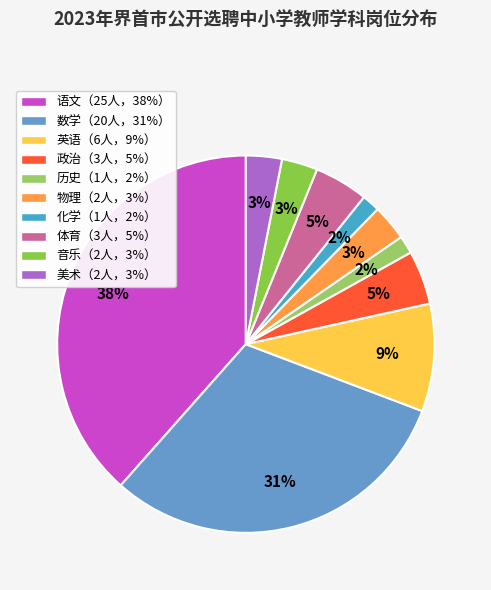

To the nearest percent, what is the difference between the largest and smallest slice percentages?

37%